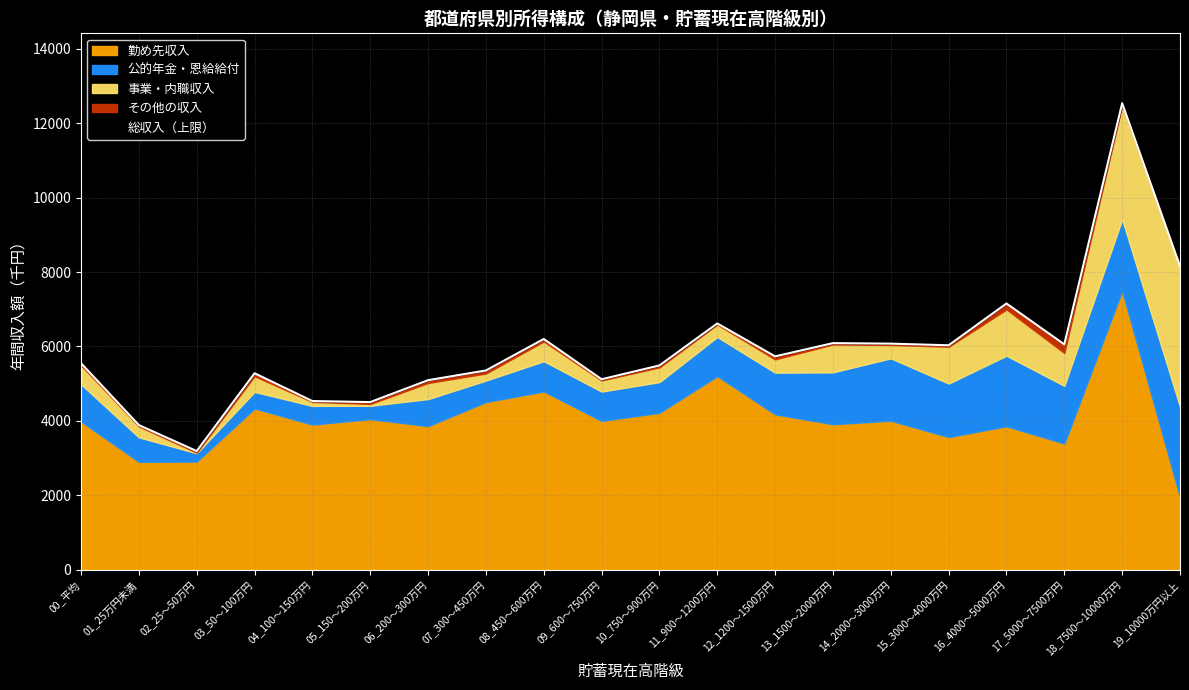

Is the value of その他の収入 at 13_1500～2000万円 greater than the value of 公的年金・恩給給付 at 13_1500～2000万円?

No